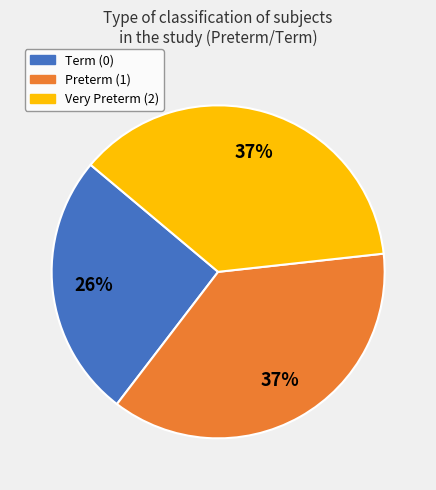

Does Term (0) represent more than half of the total?

No